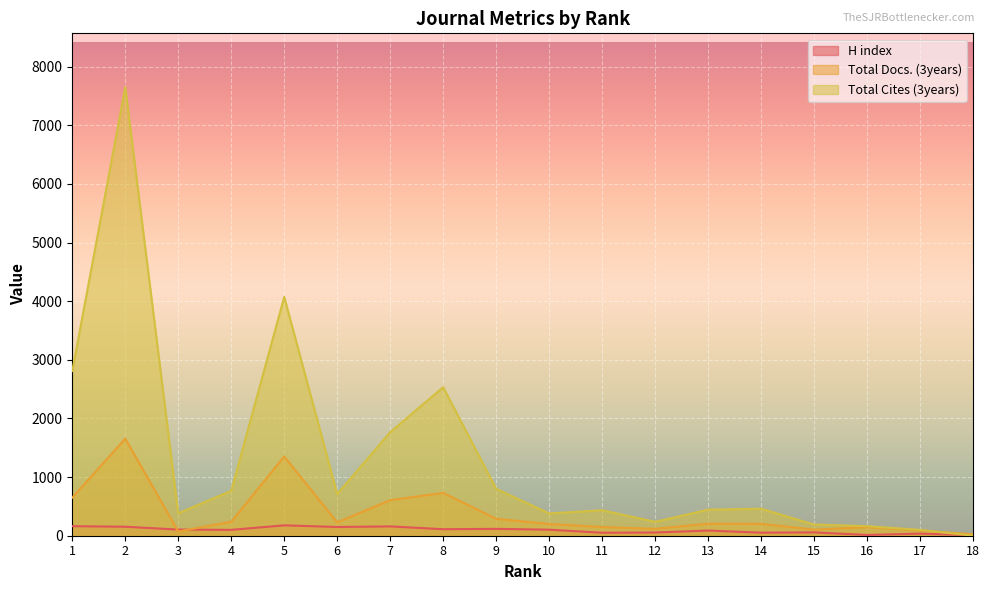

How many lines are shown in the chart?

3